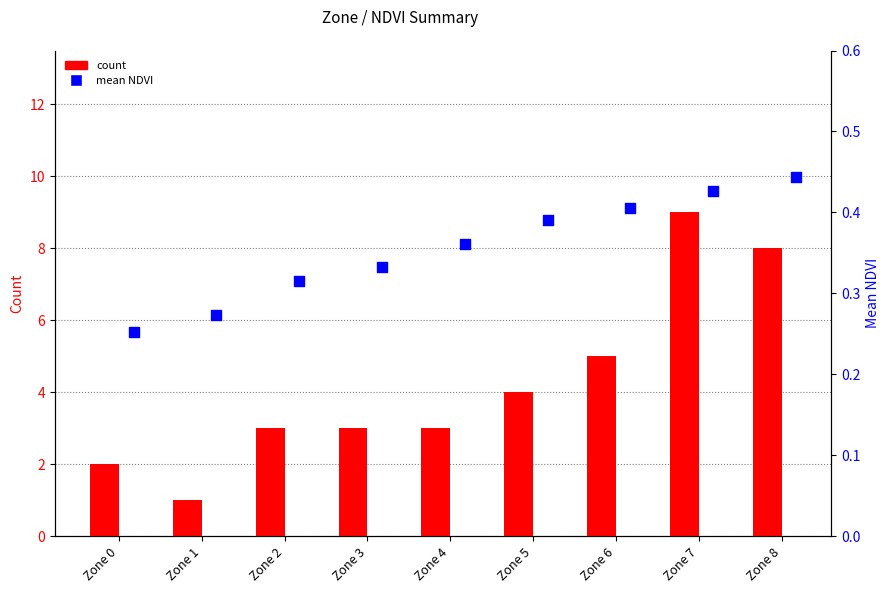

What is the total value across all series at Zone 1?

1.3